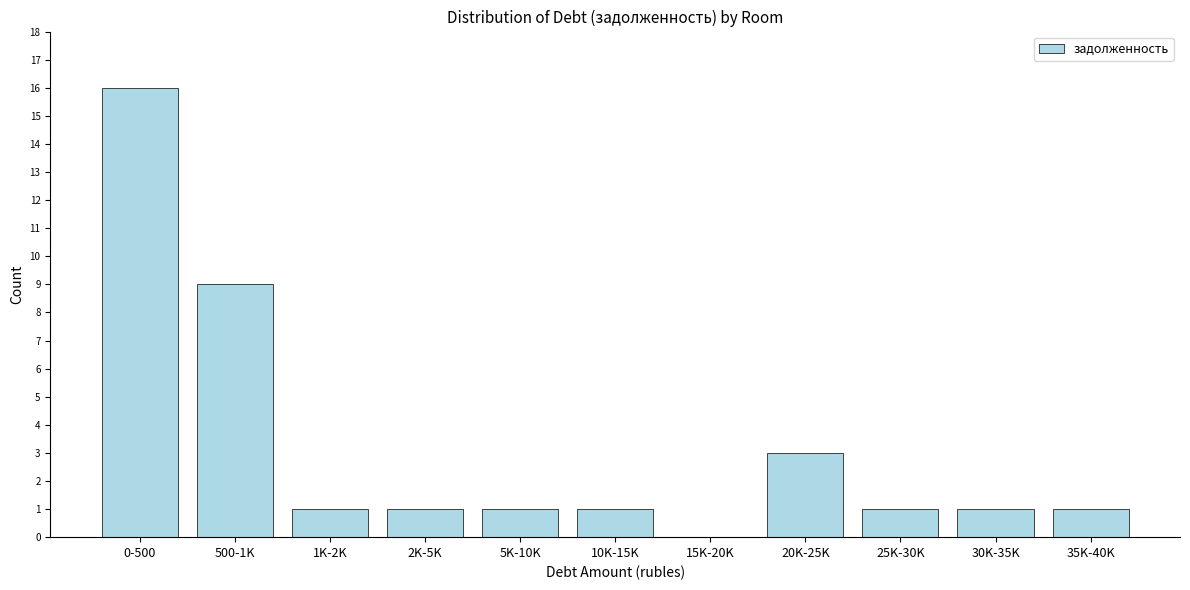

Reading left to right, what are all the values shown in this chart?

0-500=16	500-1K=9	1K-2K=1	2K-5K=1	5K-10K=1	10K-15K=1	15K-20K=0	20K-25K=3	25K-30K=1	30K-35K=1	35K-40K=1